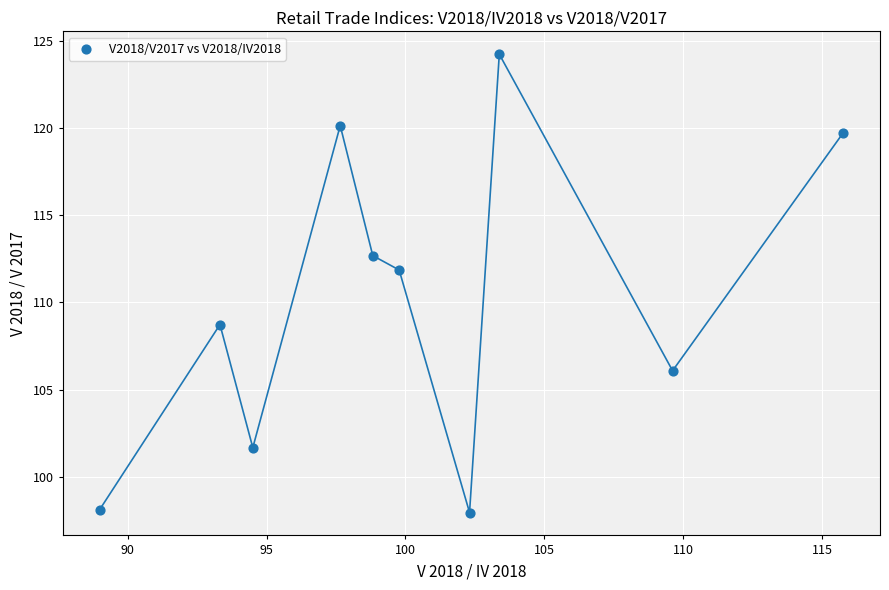

What Y value in the scatter plot is closest to 111?

111.9